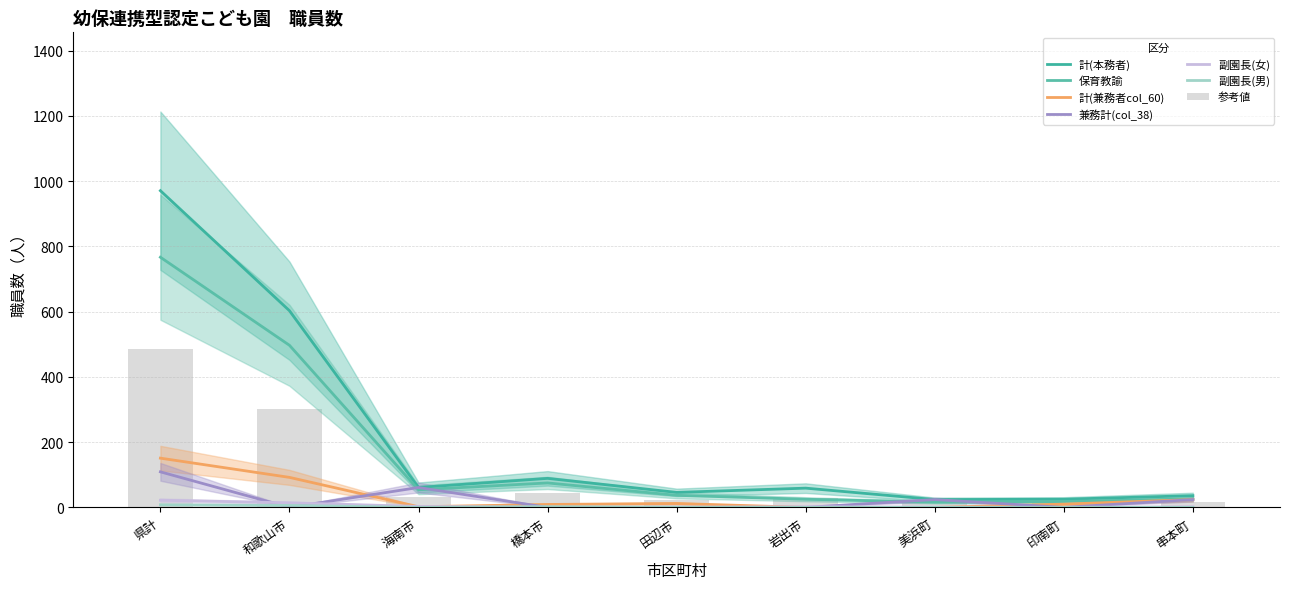

Between 美浜町 and 串本町, which series saw the biggest shift?

計(兼務者col_60)